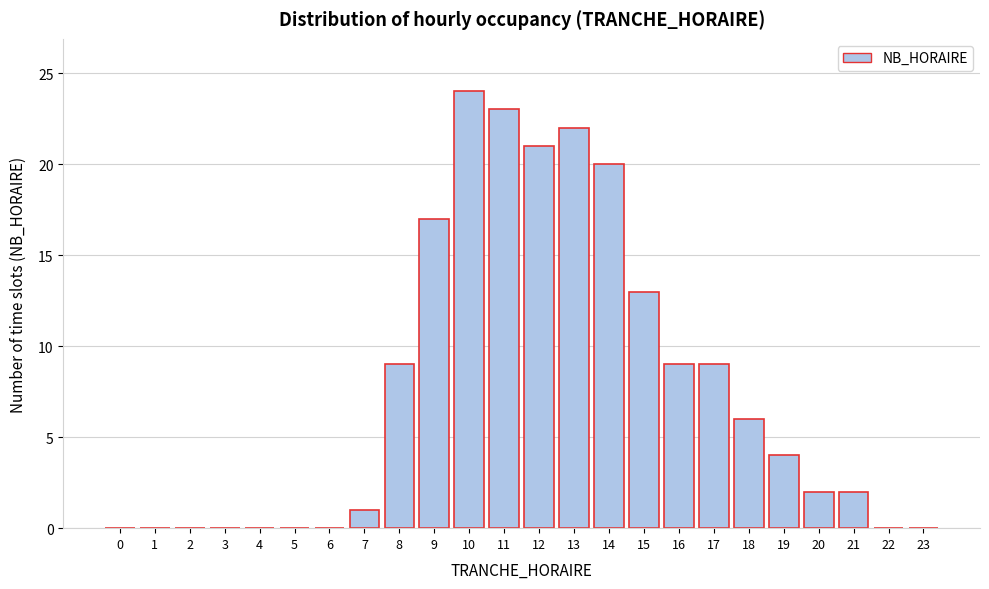

Reading left to right, extract all data points from this chart.

0=0	1=0	2=0	3=0	4=0	5=0	6=0	7=1	8=9	9=17	10=24	11=23	12=21	13=22	14=20	15=13	16=9	17=9	18=6	19=4	20=2	21=2	22=0	23=0